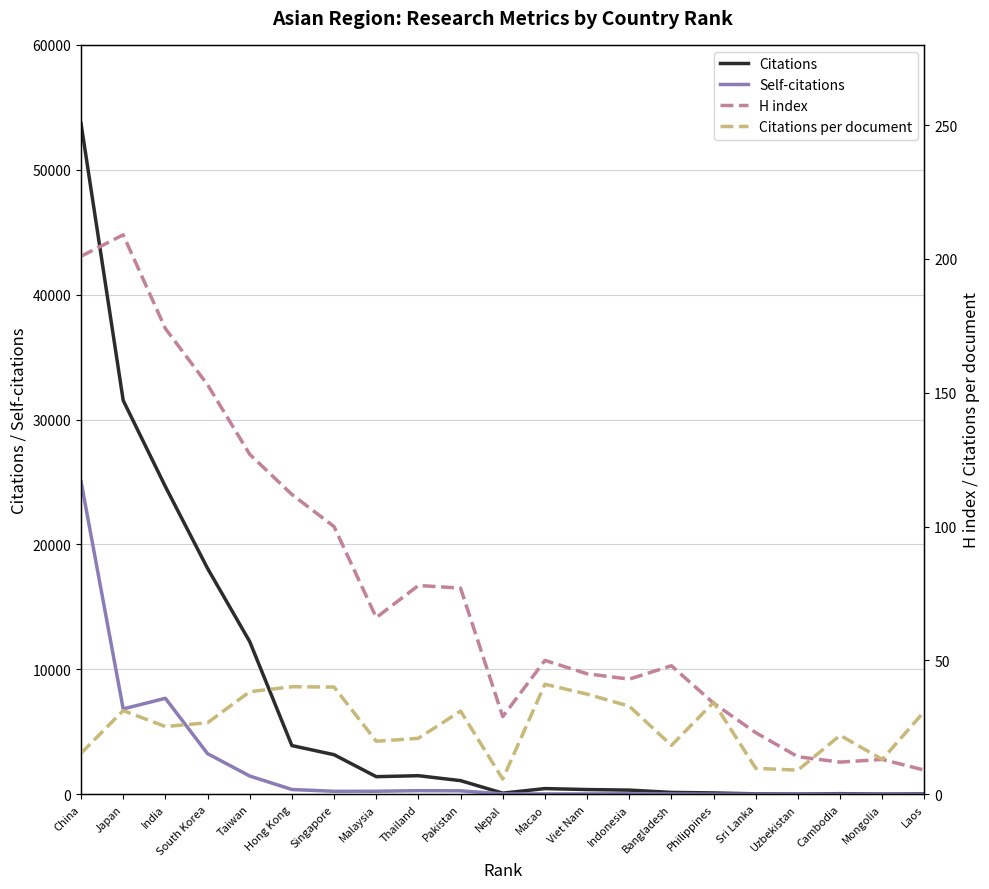

Reading left to right, transcribe all the data shown in this chart.

Citations: 53697.0	31529.0	24632.0	18082.0	12219.0	3895.0	3164.0	1406.0	1483.0	1087.0	85.0	452.0	374.0	329.0	146.0	103.0	29.0	18.0	44.0	13.0	31.0
Self-citations: 25045.0	6829.0	7680.0	3248.0	1457.0	378.0	233.0	237.0	284.0	271.0	24.0	25.0	25.0	40.0	21.0	3.0	1.0	10.0	0.0	0.0	4.0
H index: 201.0	209.0	174.0	153.0	127.0	112.0	100.0	66.0	78.0	77.0	29.0	50.0	45.0	43.0	48.0	34.0	23.0	14.0	12.0	13.0	9.0
Citations per document: 15.3	31.2	25.3	26.7	38.3	40.1	40.0	19.8	20.9	31.1	5.7	41.1	37.4	32.9	18.2	34.3	9.7	9.0	22.0	13.0	31.0